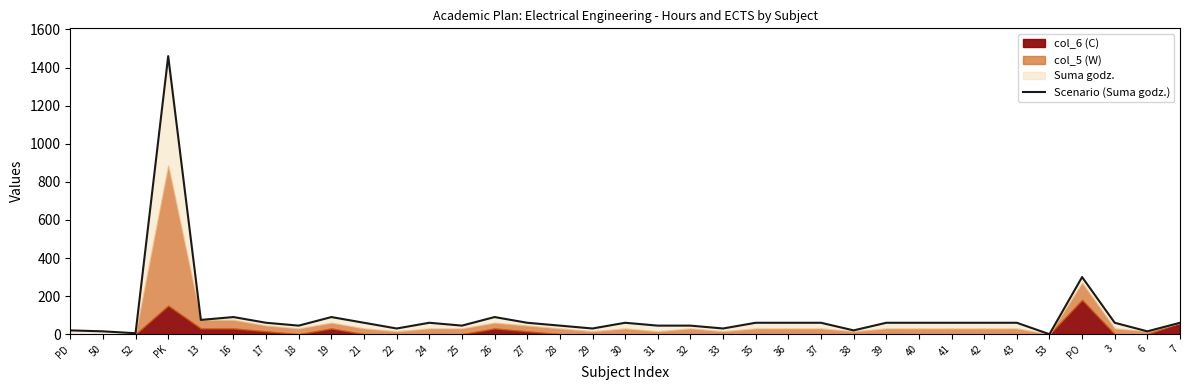

Read the value at PD.

20